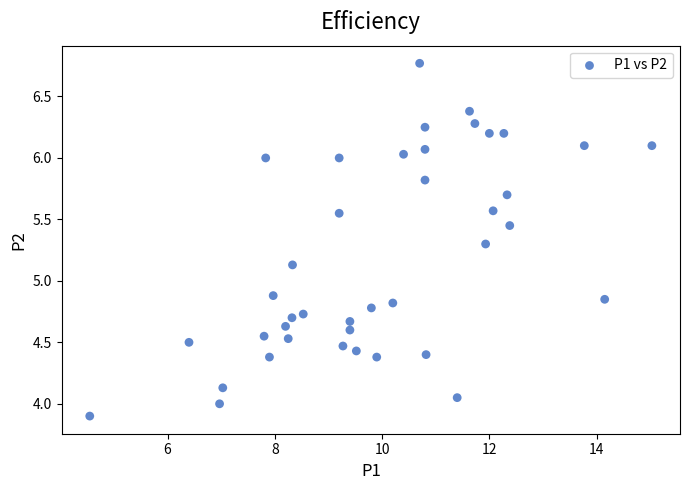

What is the range of X values (max minus min)?

10.5